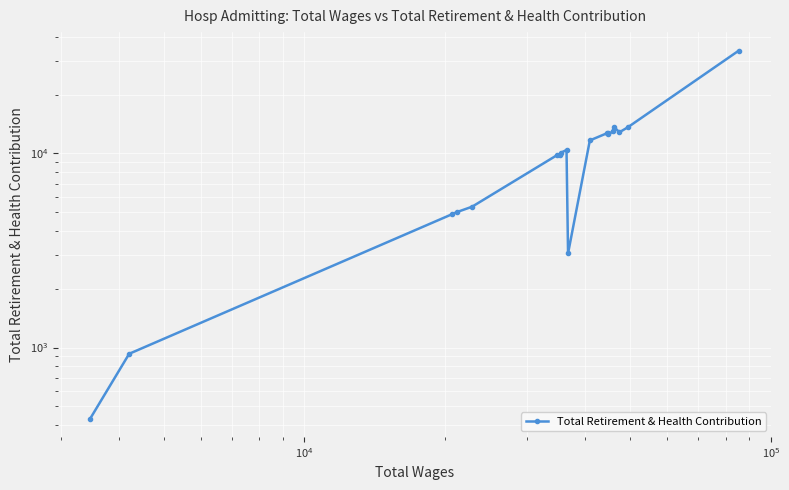

What is the maximum value shown in the chart?

33908